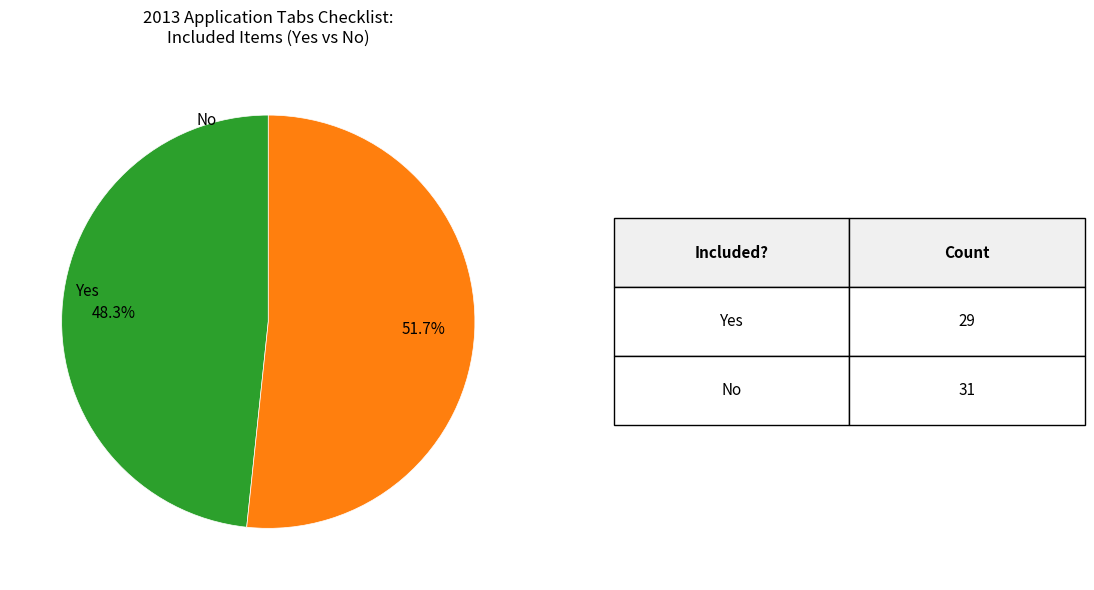

Does any single category account for the majority?

Yes